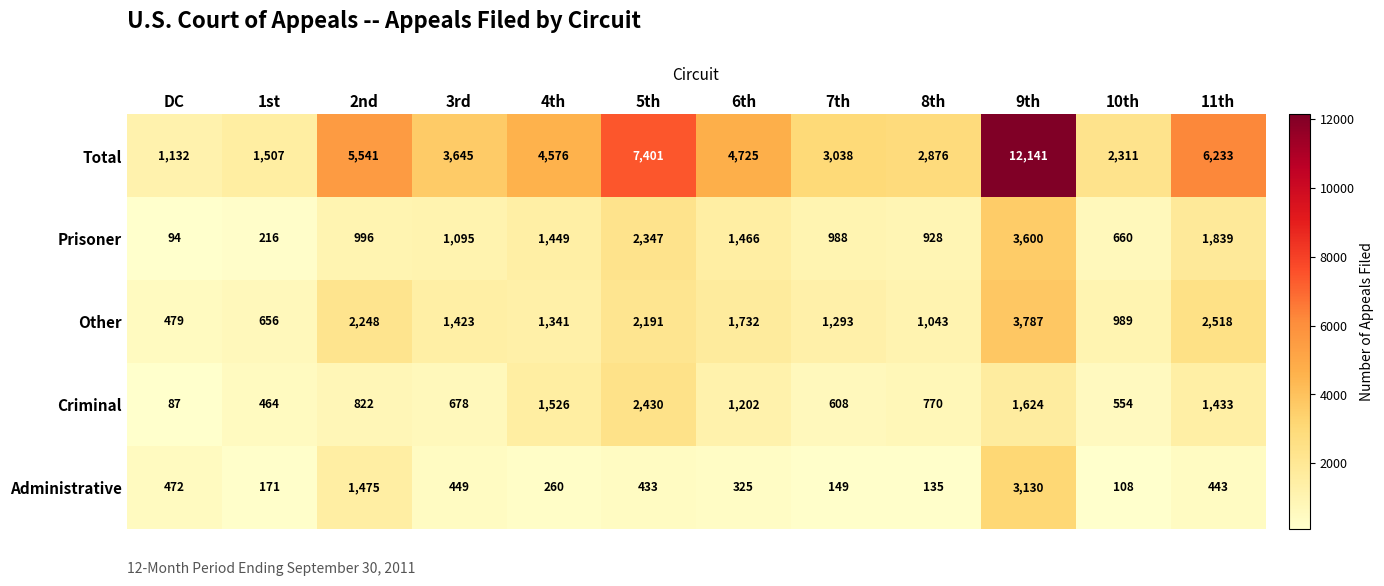

Which category has the highest value across all series?

9th